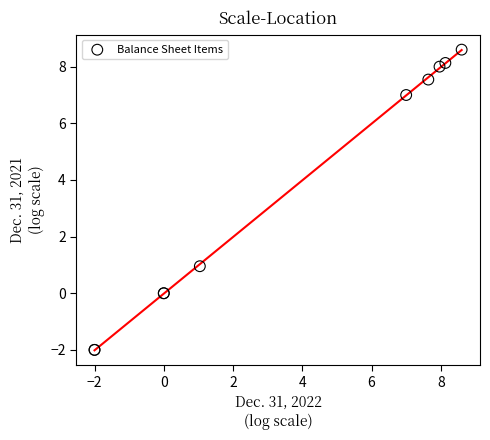

What Y value in the scatter plot is closest to 3?

1.0